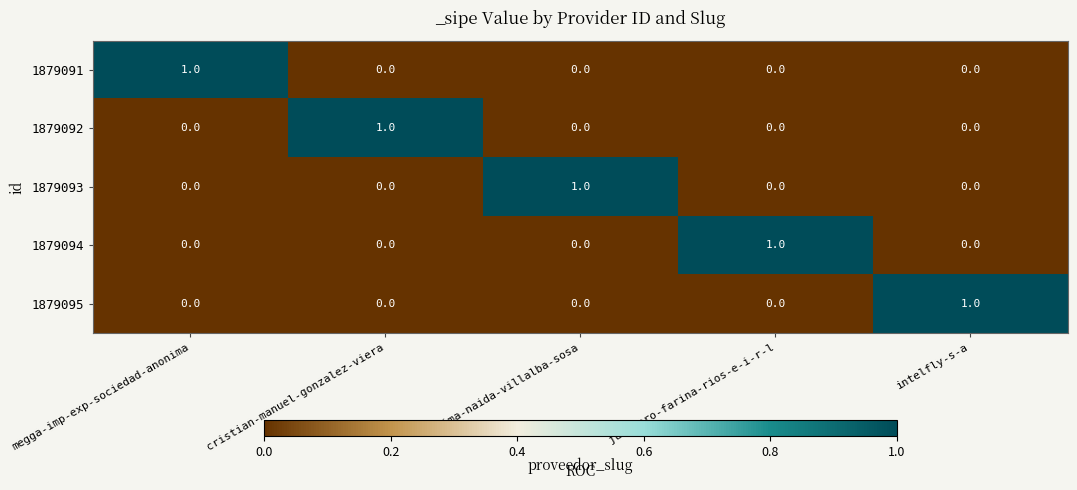

True or false: 1879095 has a value of 0 at fatima-naida-villalba-sosa.

True